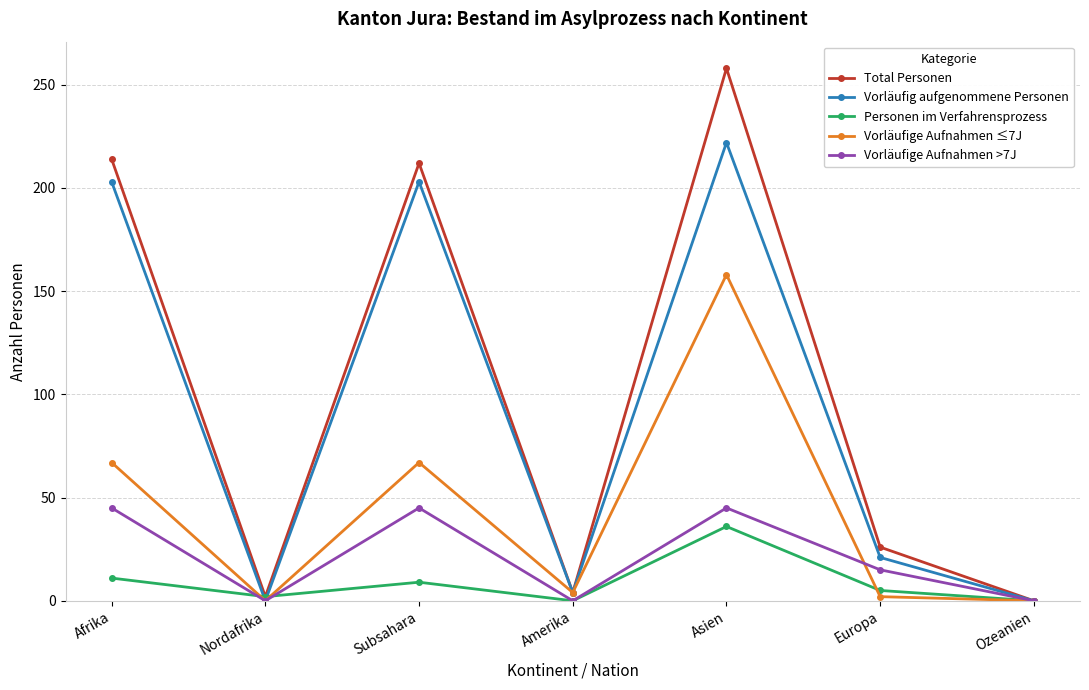

Reading left to right, what are all the values shown in this chart?

Total Personen: Afrika=214	Nordafrika=2	Subsahara=212	Amerika=4	Asien=258	Europa=26	Ozeanien=0
Vorläufig aufgenommene Personen: Afrika=203	Nordafrika=0	Subsahara=203	Amerika=4	Asien=222	Europa=21	Ozeanien=0
Personen im Verfahrensprozess: Afrika=11	Nordafrika=2	Subsahara=9	Amerika=0	Asien=36	Europa=5	Ozeanien=0
Vorläufige Aufnahmen ≤7J: Afrika=67	Nordafrika=0	Subsahara=67	Amerika=4	Asien=158	Europa=2	Ozeanien=0
Vorläufige Aufnahmen >7J: Afrika=45	Nordafrika=0	Subsahara=45	Amerika=0	Asien=45	Europa=15	Ozeanien=0